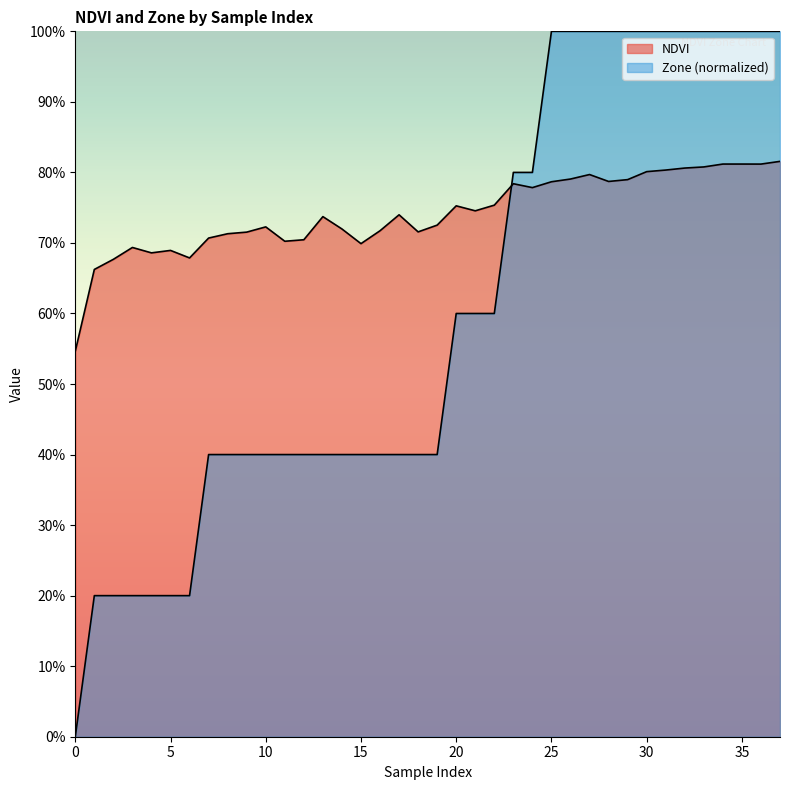

Between which two adjacent categories do NDVI and Zone first intersect?

22 and 23